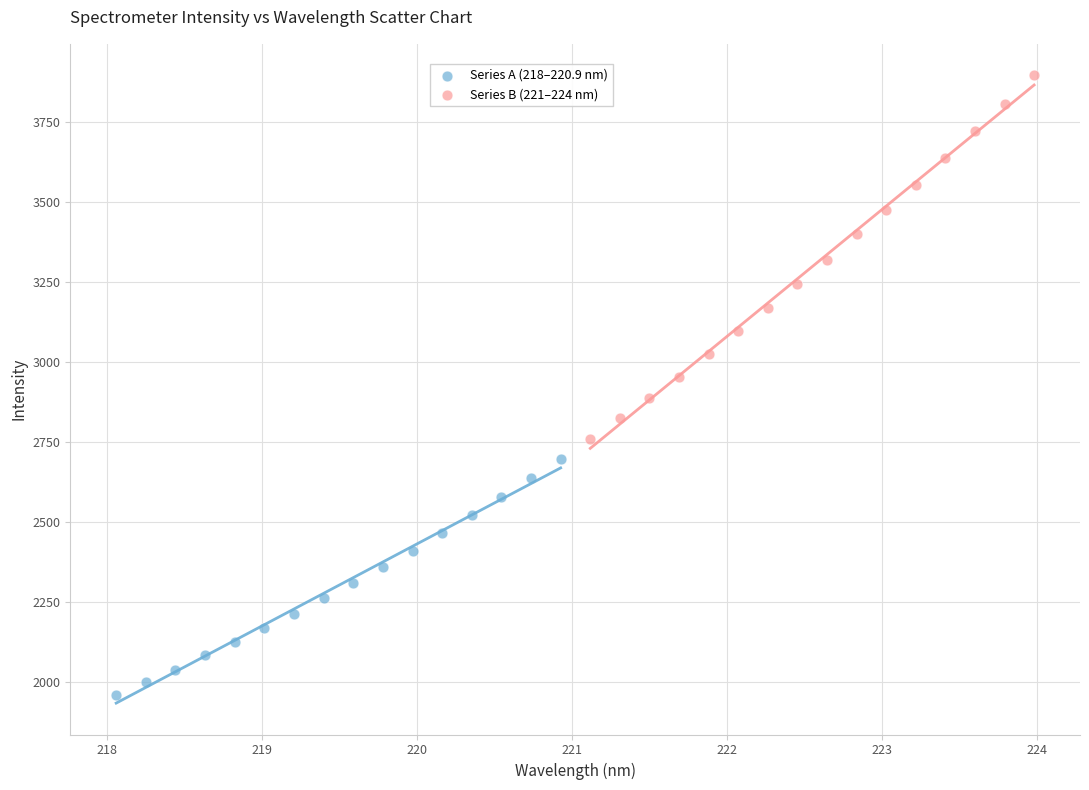

Which series contains the highest Y value?

Series B (221–224 nm)